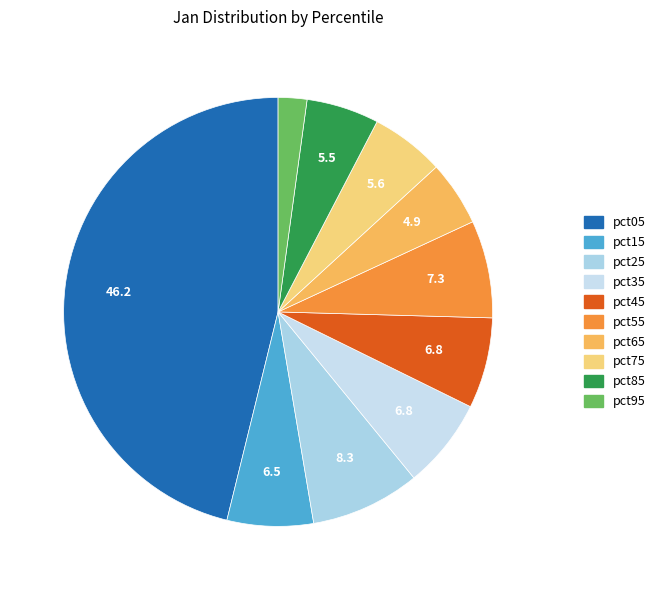

Rank the categories by value from lowest to highest.

pct95, pct65, pct85, pct75, pct15, pct35, pct45, pct55, pct25, pct05